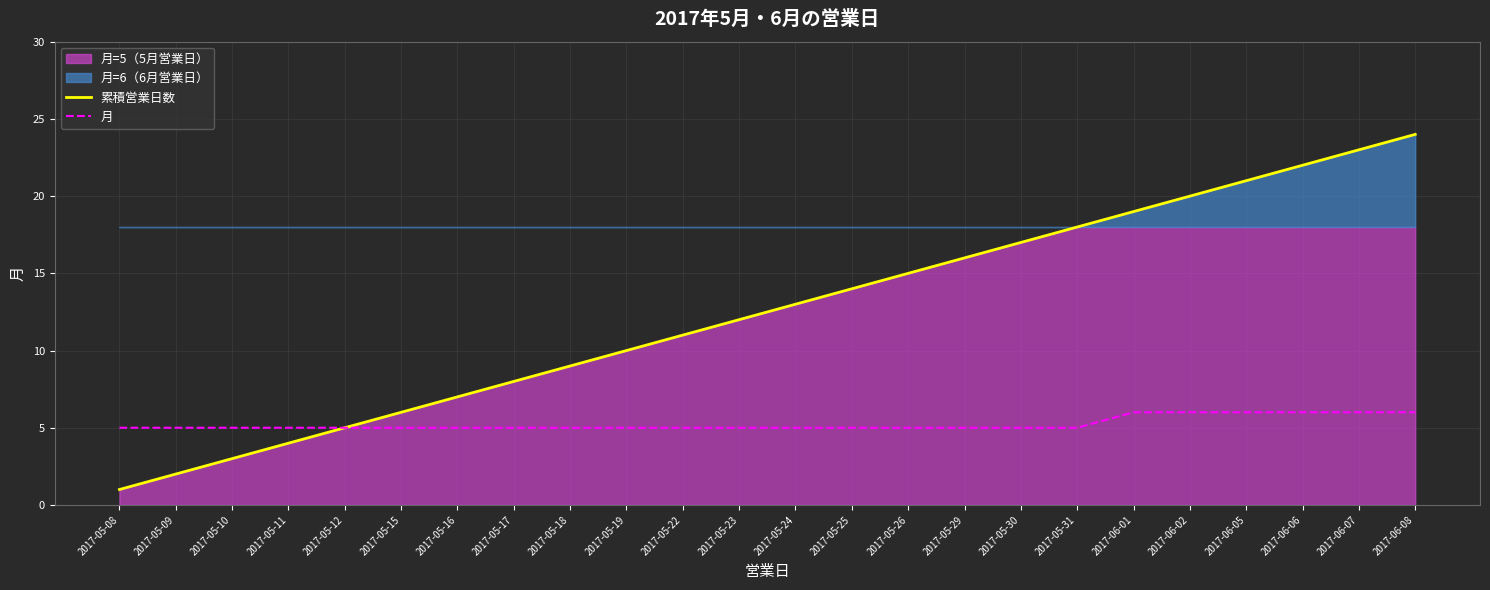

What is the value of the 月 point at the 19th from the left?

6